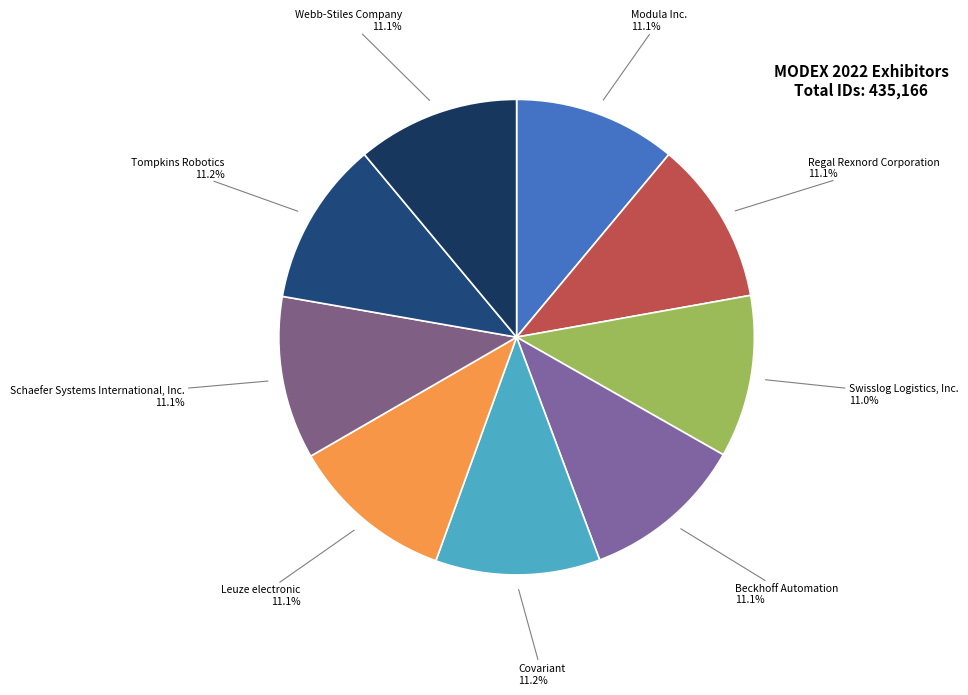

Does Schaefer Systems International, Inc. represent more than half of the total?

No